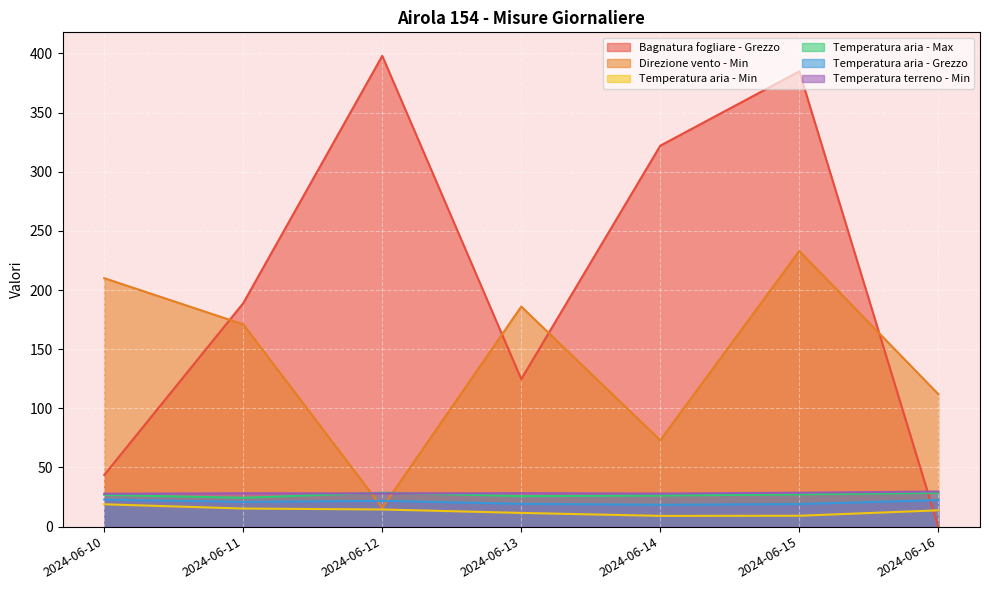

What is the difference between the second highest and second lowest values in the Temperatura aria - Grezzo series?

3.3